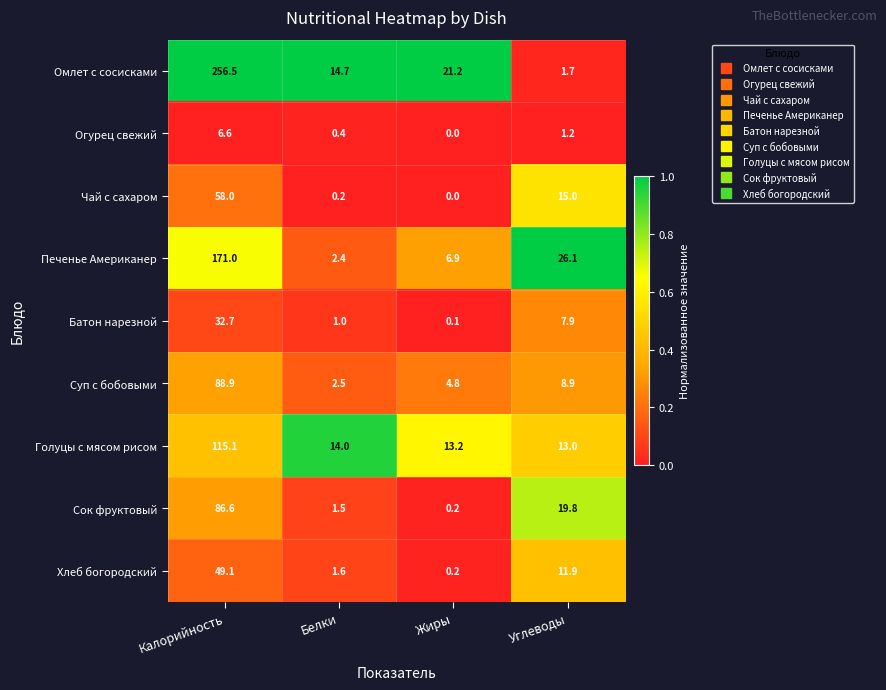

Is the value of Суп с бобовыми at Углеводы greater than the value of Голуцы с мясом рисом at Жиры?

No